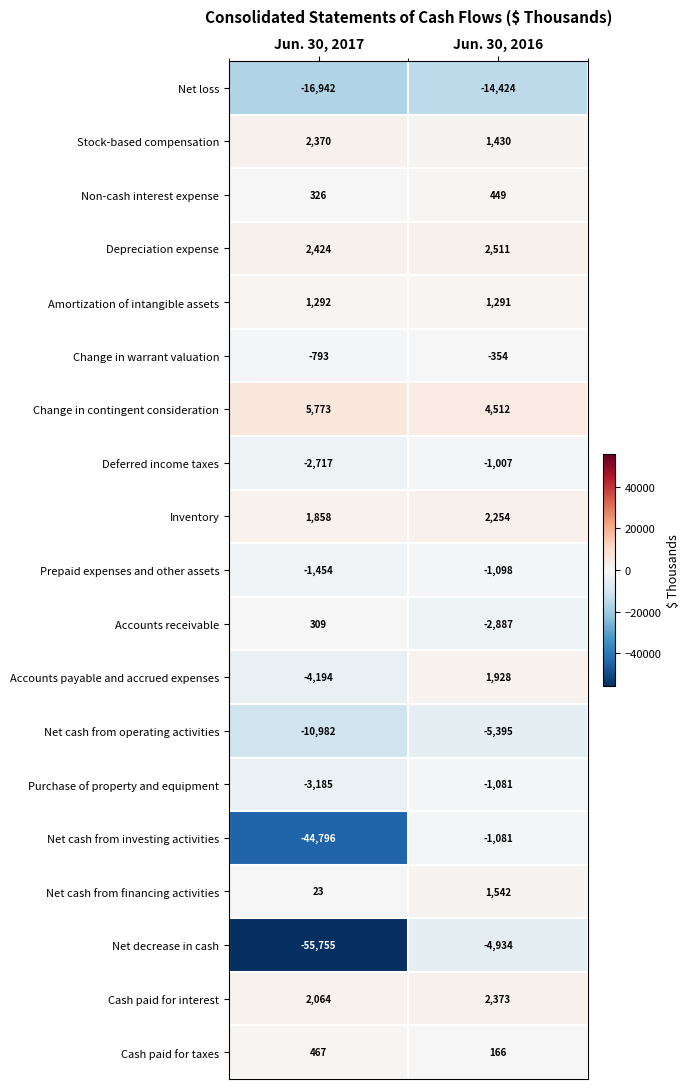

What is the sum of the Prepaid expenses and other assets values at Jun. 30, 2017 and Jun. 30, 2016?

-2552